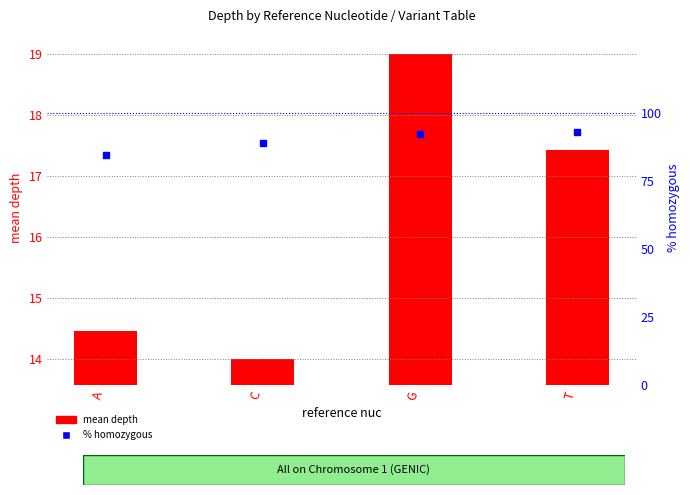

What value does the % homozygous series have at T?

92.9